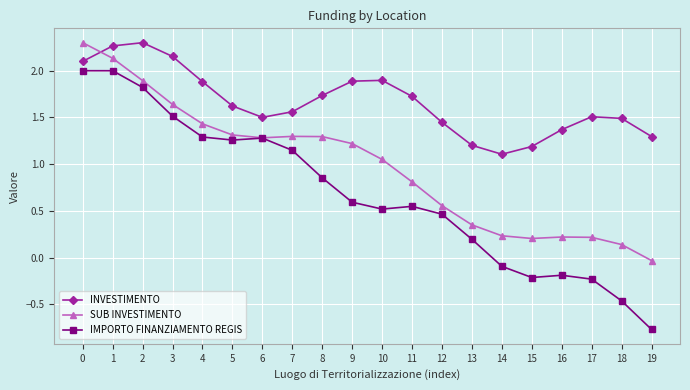

What is the total value across all series at 17?

1.5